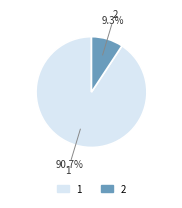

The 2 slice represents 9% of the pie. True or false?

True